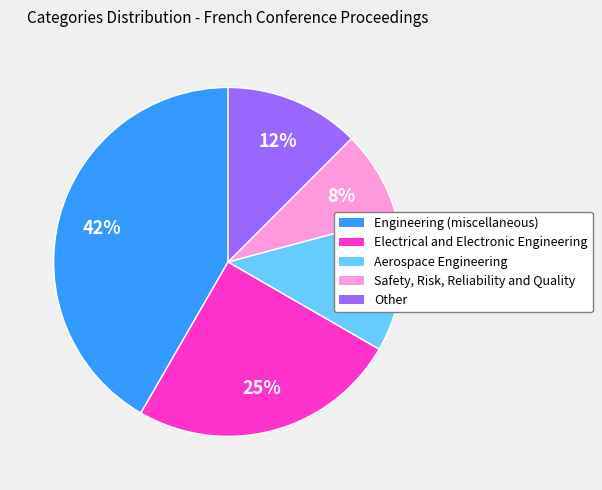

Is it true that Electrical and Electronic Engineering is 39% of the pie?

False